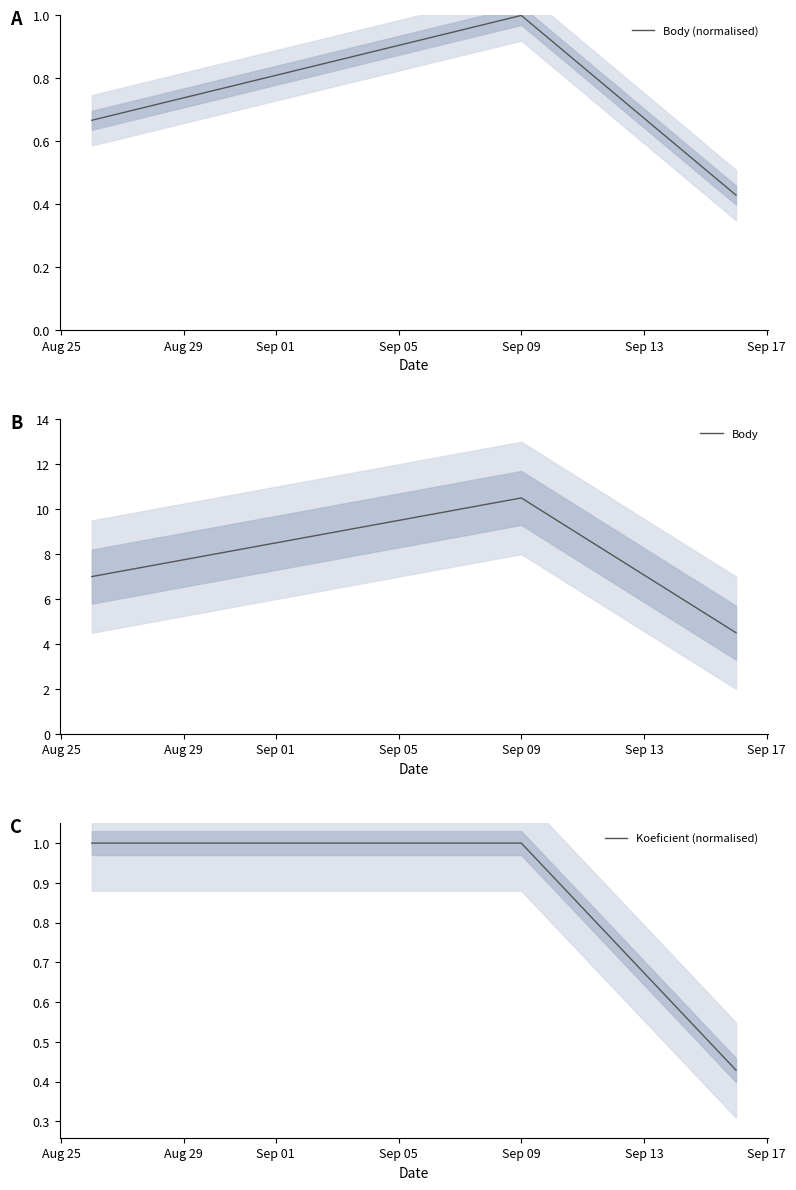

Which series has the widest spread of values?

Body